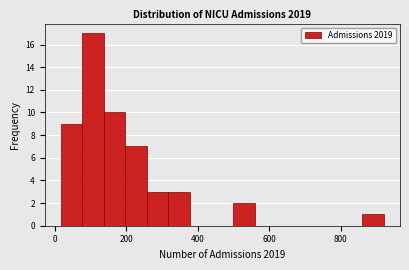

Read against the x-axis, roughly where is the centre of the tallest bar?

100